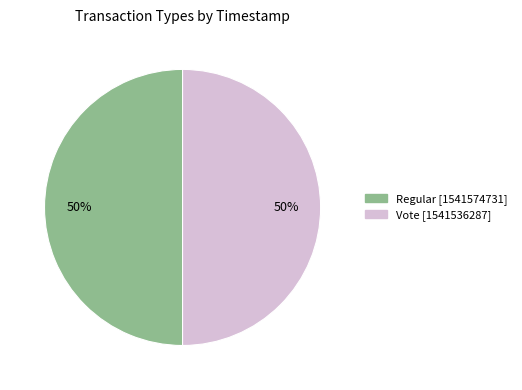

To the nearest percent, what is the average slice percentage?

50%